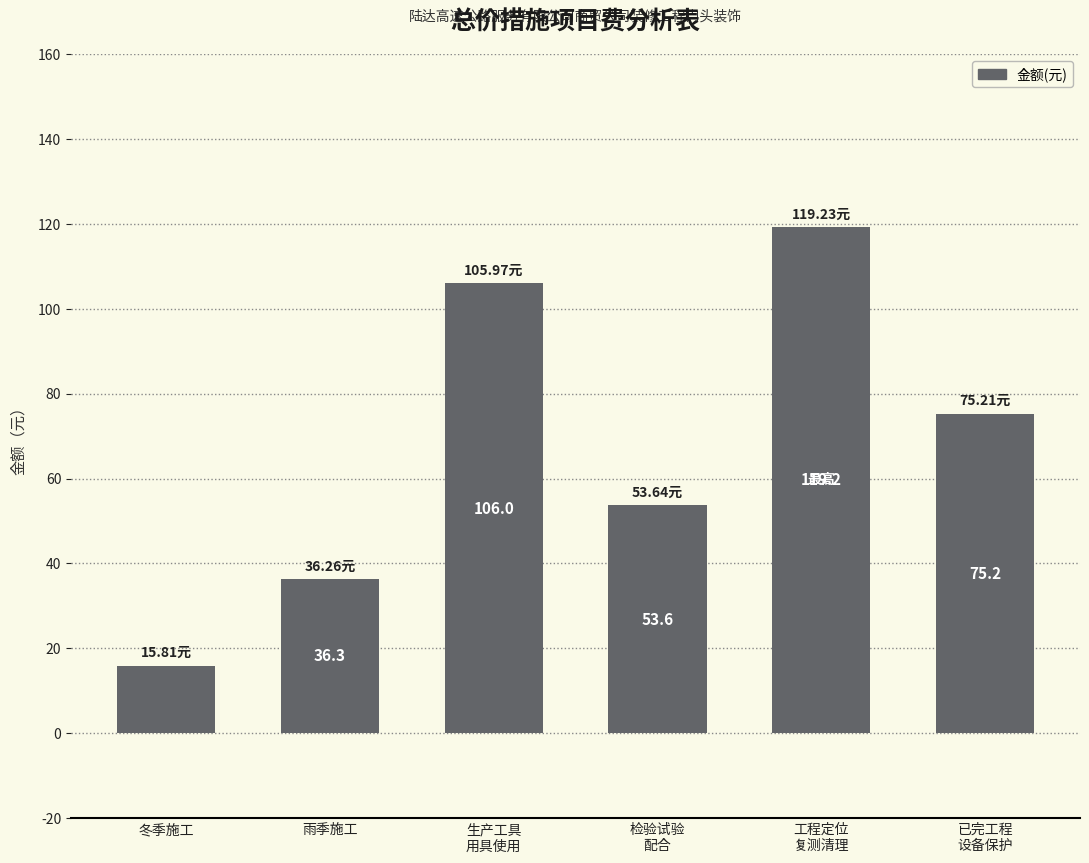

Read the value at 已完工程
设备保护.

75.2